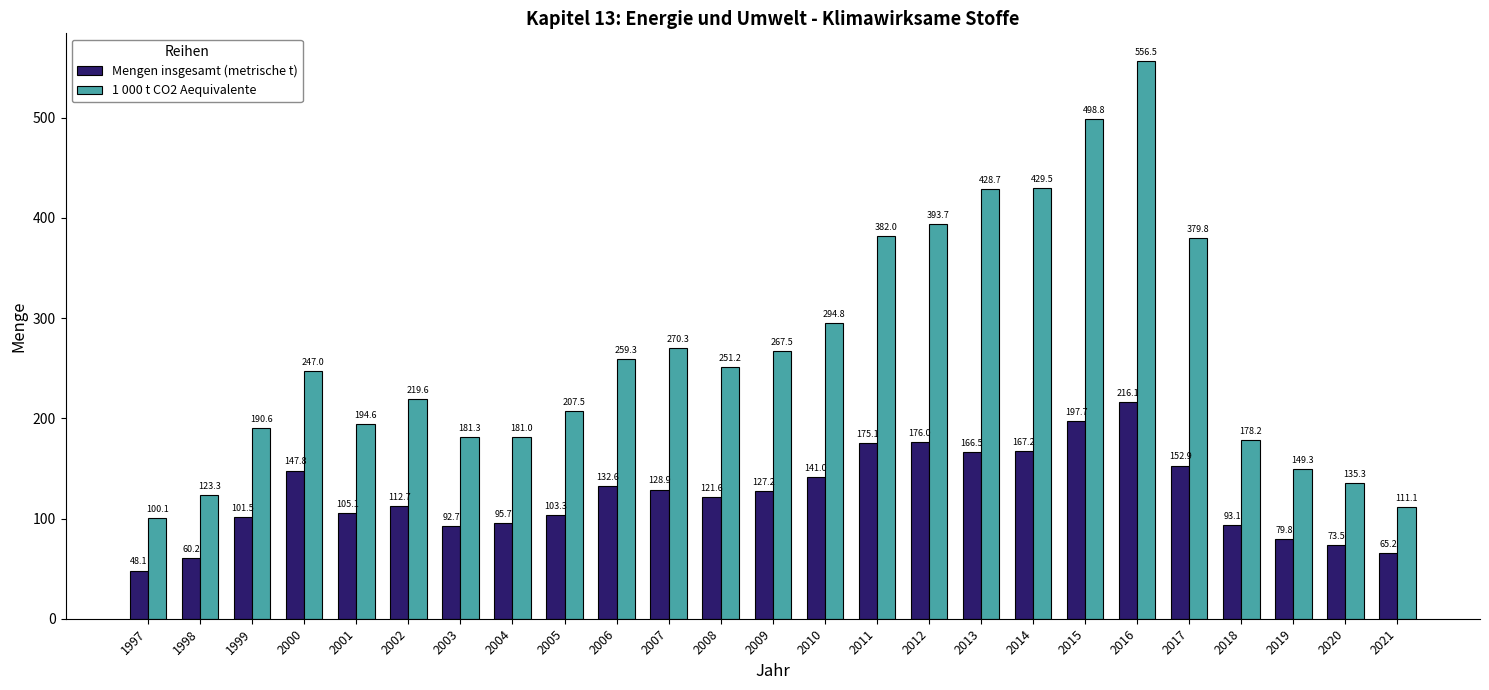

What is the total value across all series at 2018?

271.3